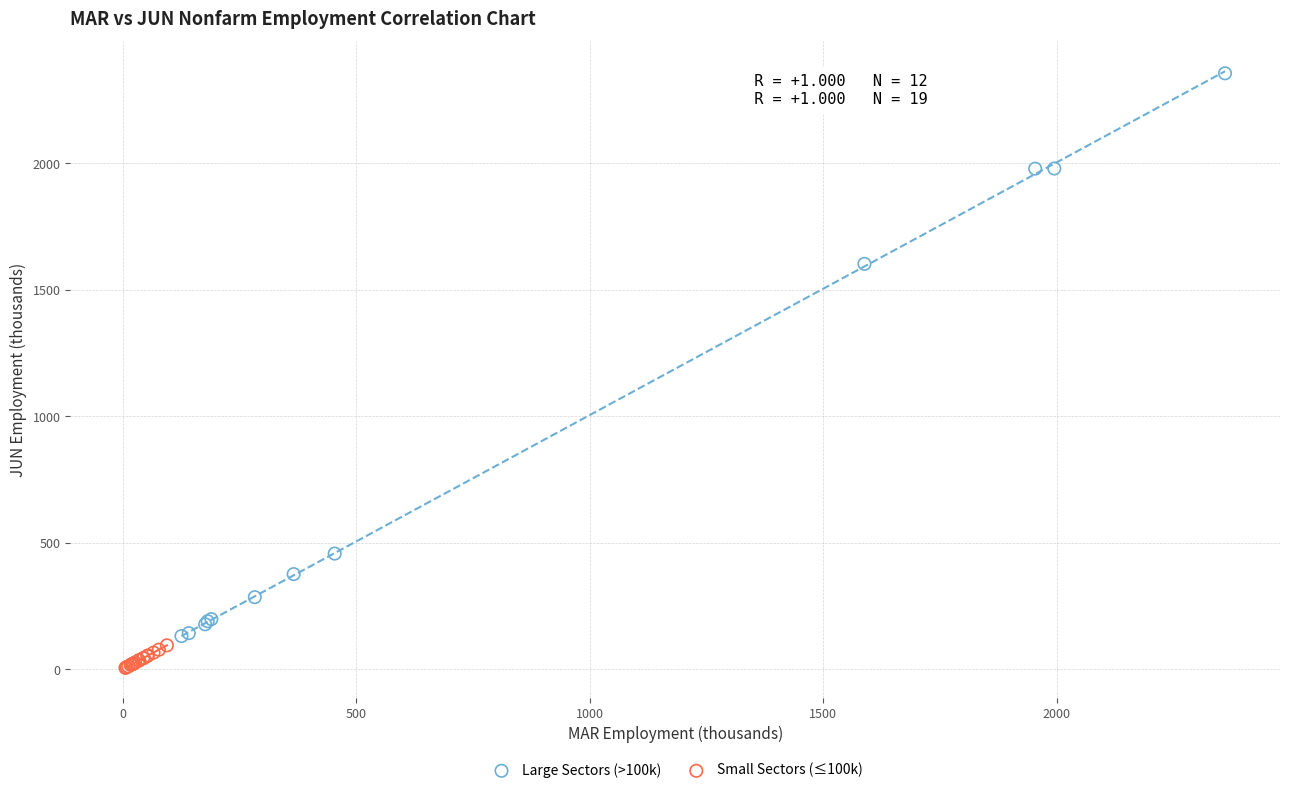

Which series reaches the maximum Y coordinate?

Large Sectors (>100k)